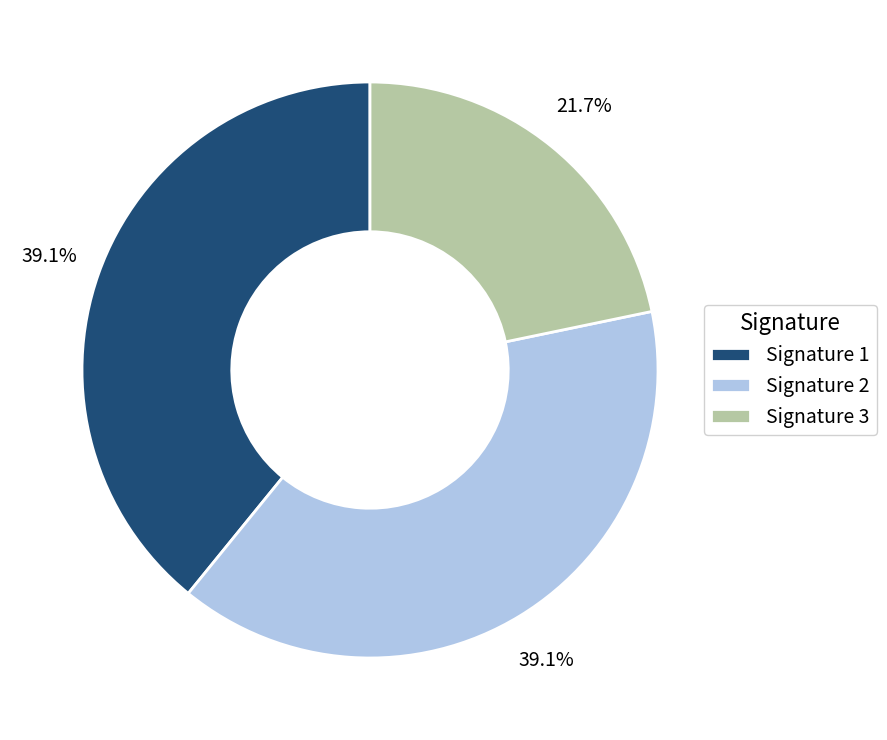

Combined, what portion of the pie is Signature 3 and Signature 2?

60.9%